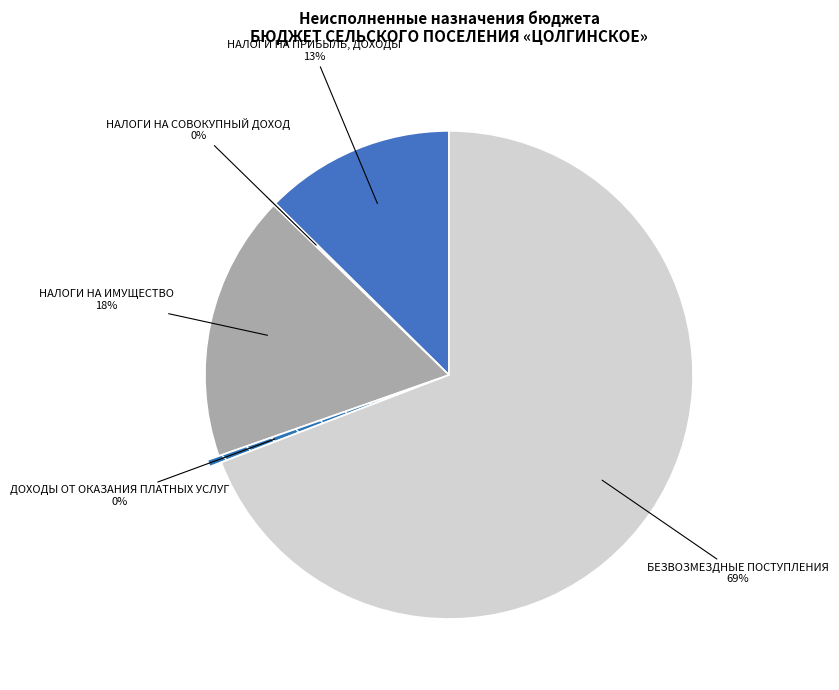

Between НАЛОГИ НА ИМУЩЕСТВО and БЕЗВОЗМЕЗДНЫЕ ПОСТУПЛЕНИЯ, which is larger?

БЕЗВОЗМЕЗДНЫЕ ПОСТУПЛЕНИЯ